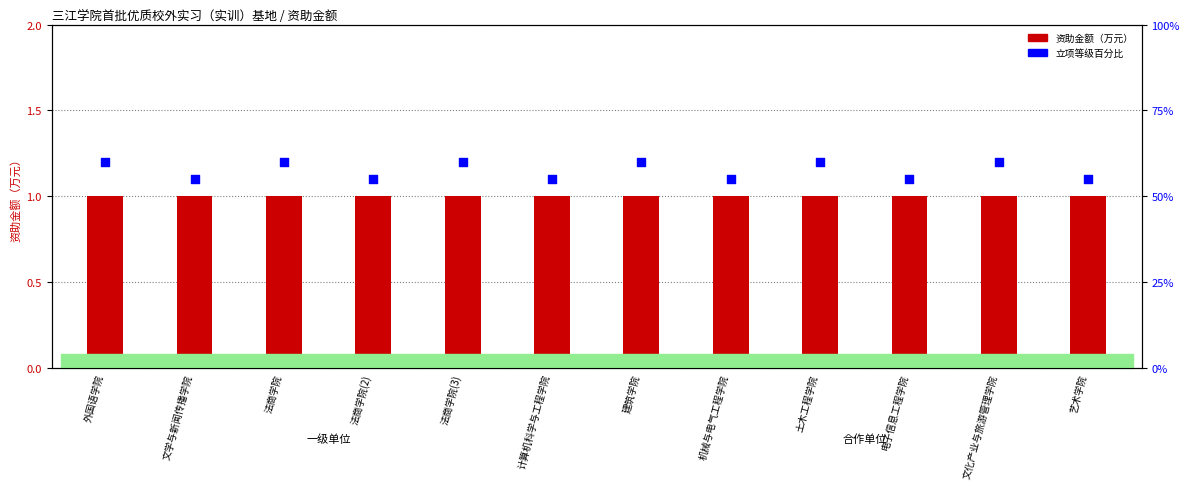

Which series has the largest total across all categories?

立项等级百分比